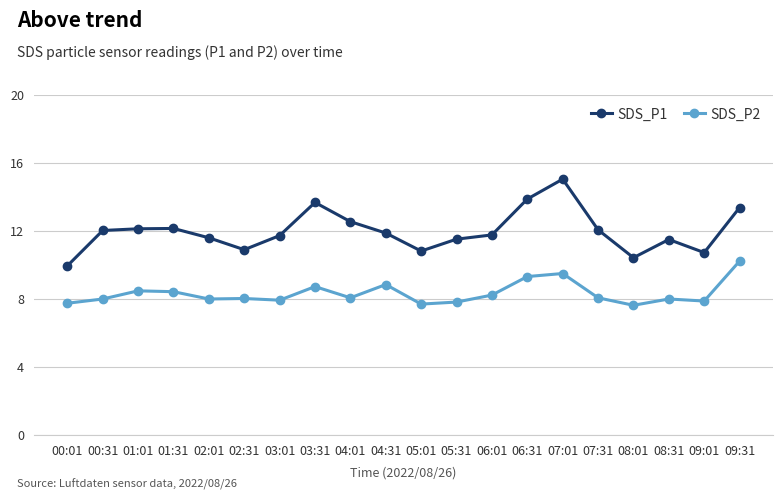

Which series has the largest total across all categories?

SDS_P1